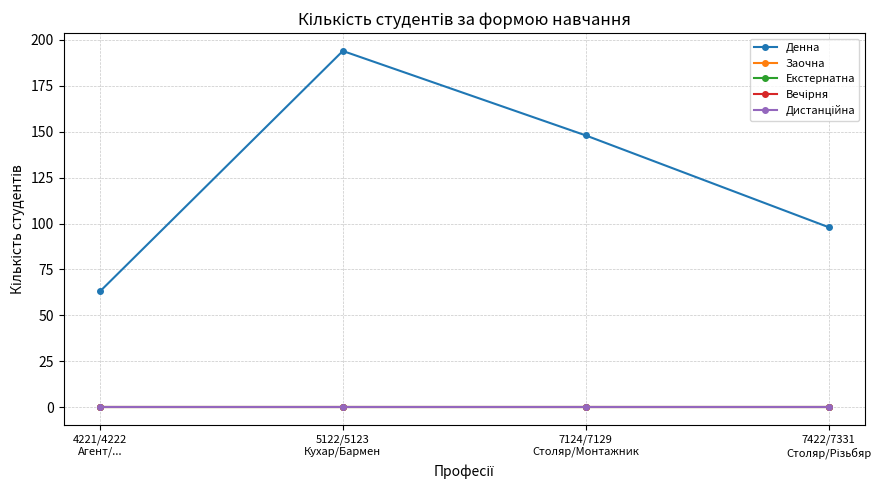

True or false: Денна and Заочна cross at least once.

False